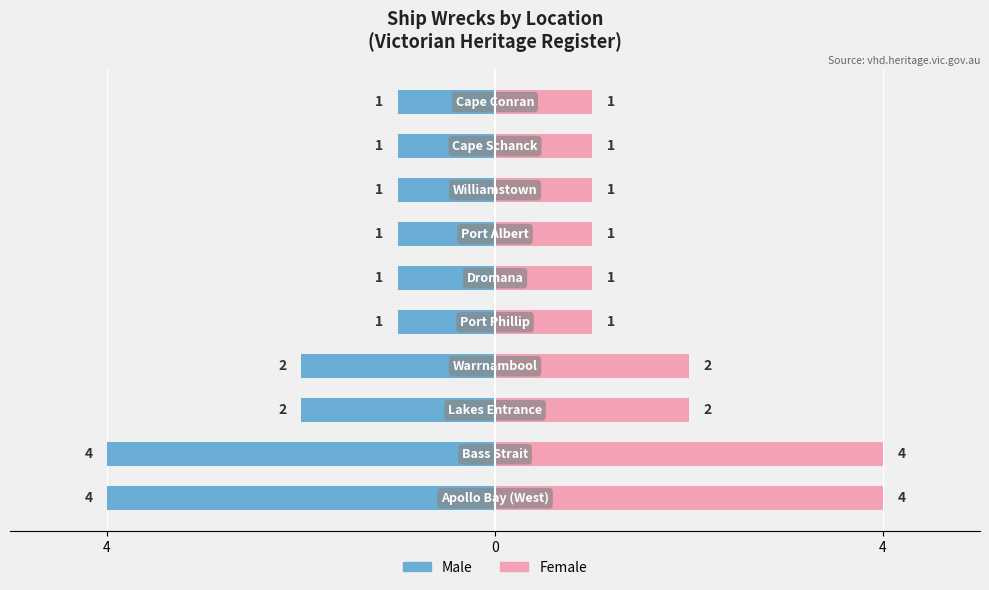

How many bars are there in each group?

2